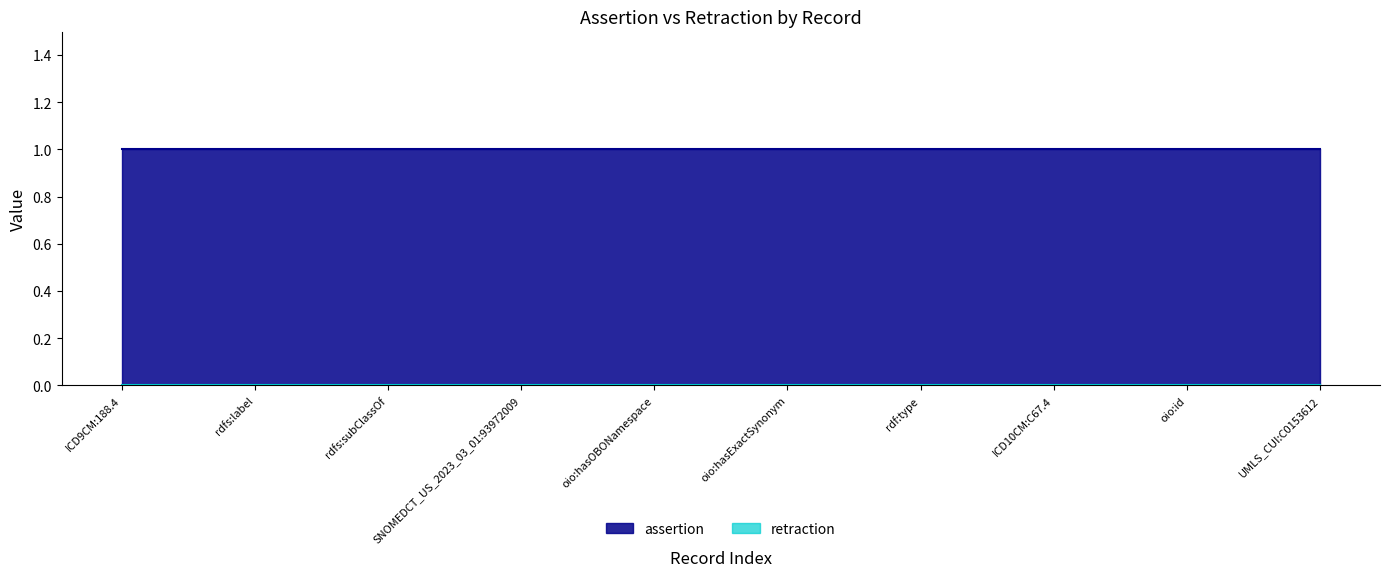

At rdfs:subClassOf, list the series in order from smallest to largest.

retraction, assertion